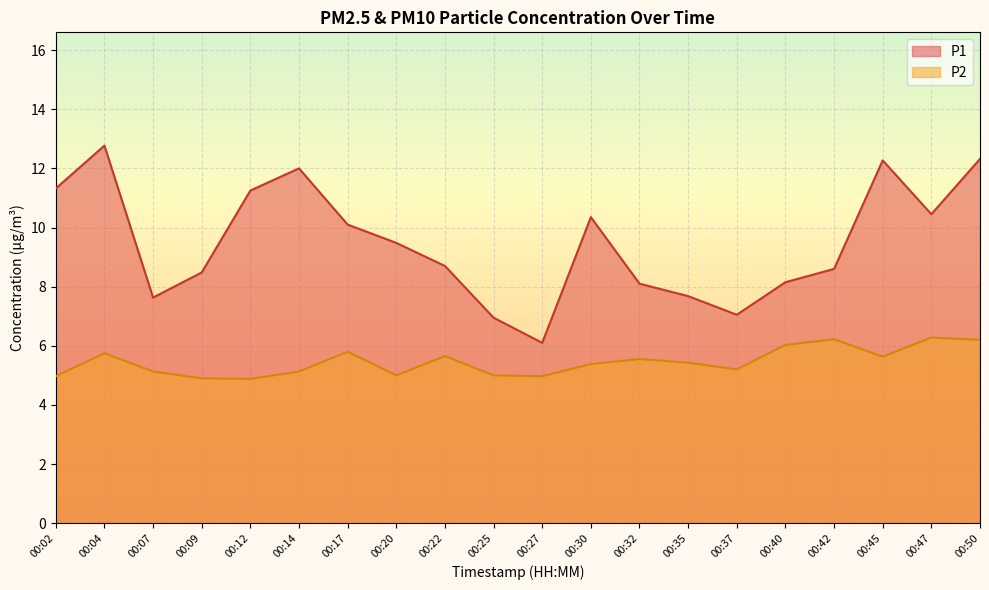

Rank the series at 00:14 from highest to lowest value.

P1, P2